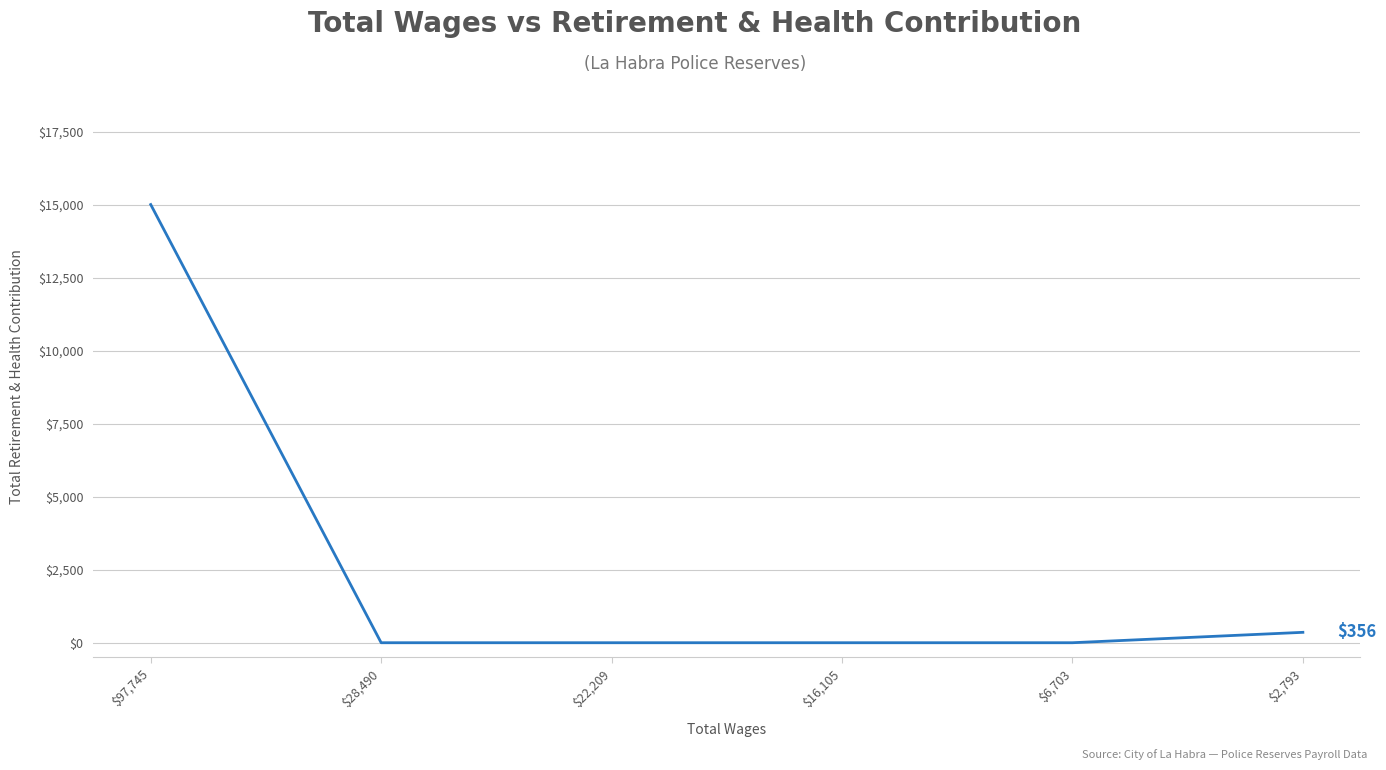

What is the sum of all values?

15356